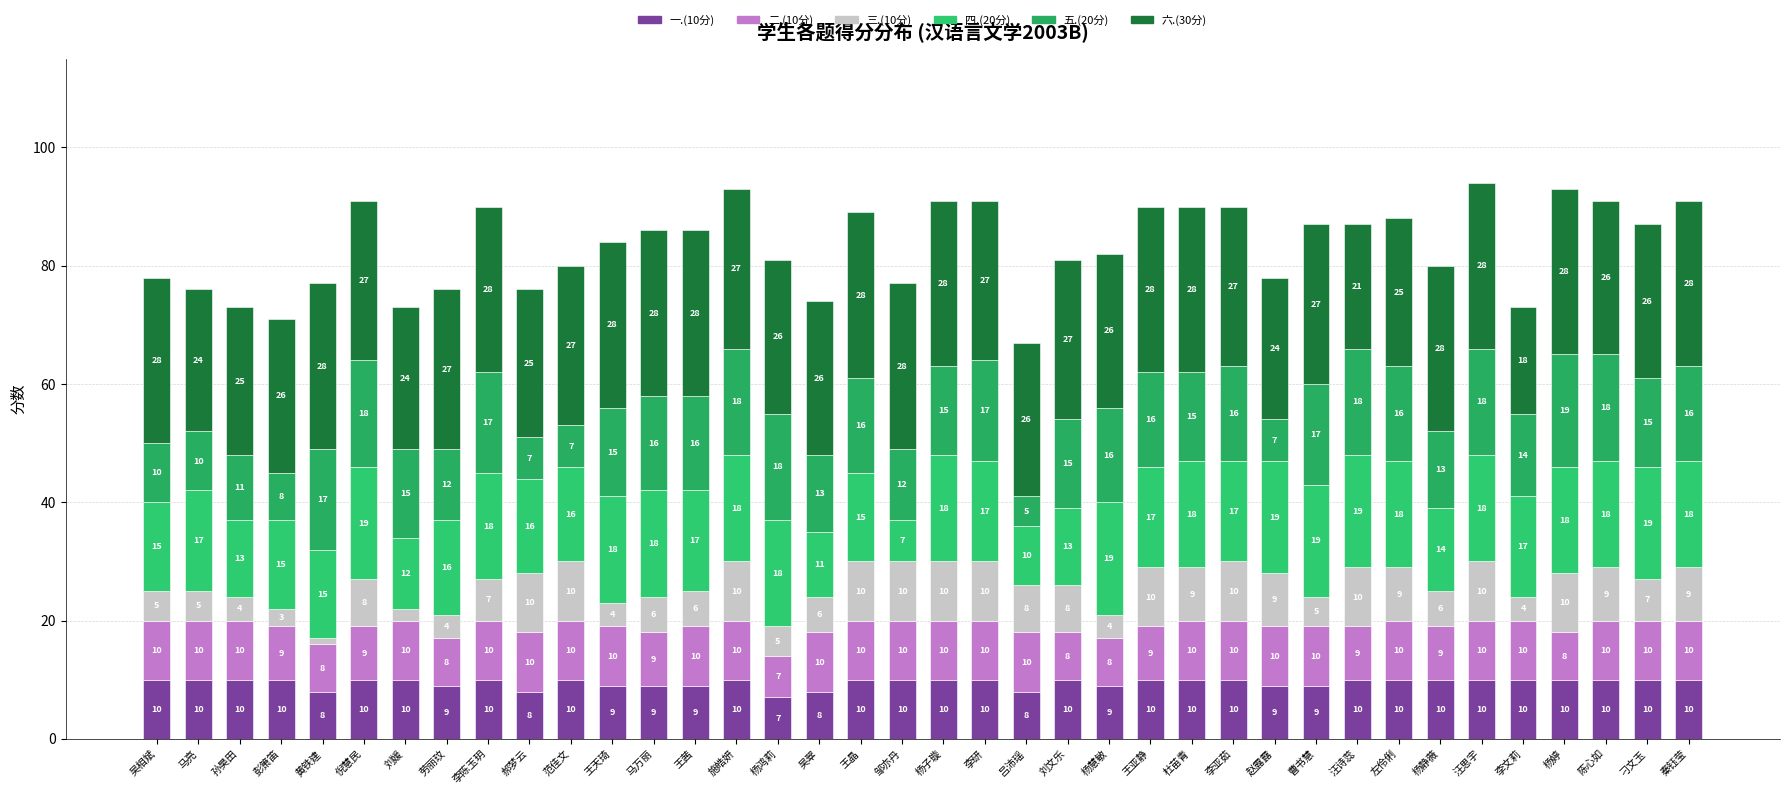

What are all the series names shown in the legend?

一.(10分), 二.(10分), 三.(10分), 四.(20分), 五.(20分), 六.(30分)